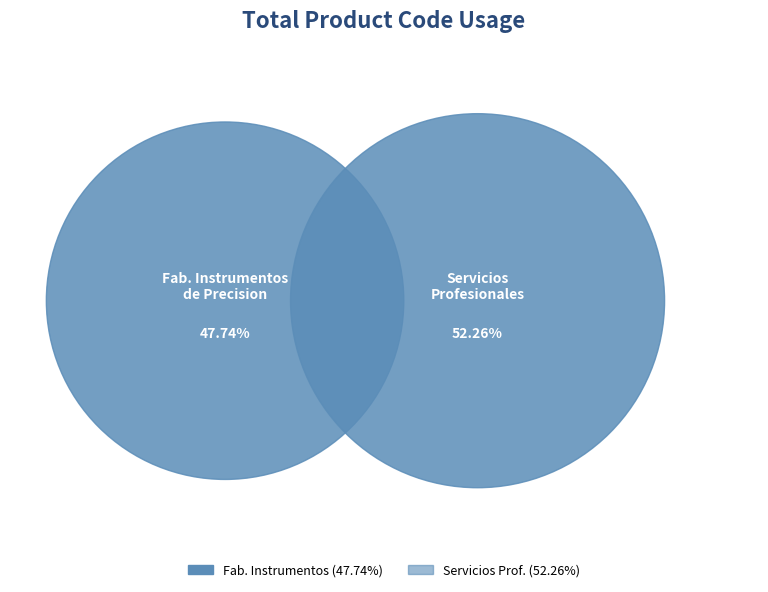

What is the smallest slice in the pie chart?

Fabricacion de instrumentos de precision